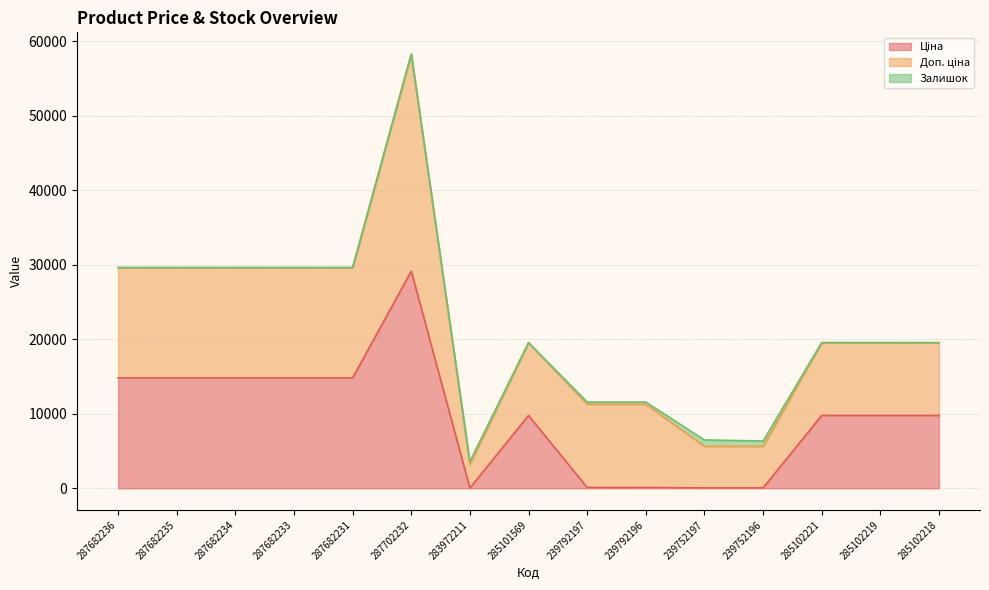

Rank the categories by Доп. ціна value from lowest to highest.

283972211, 239752197, 239752196, 285101569, 285102221, 285102219, 285102218, 239792197, 239792196, 287682236, 287682235, 287682234, 287682233, 287682231, 287702232